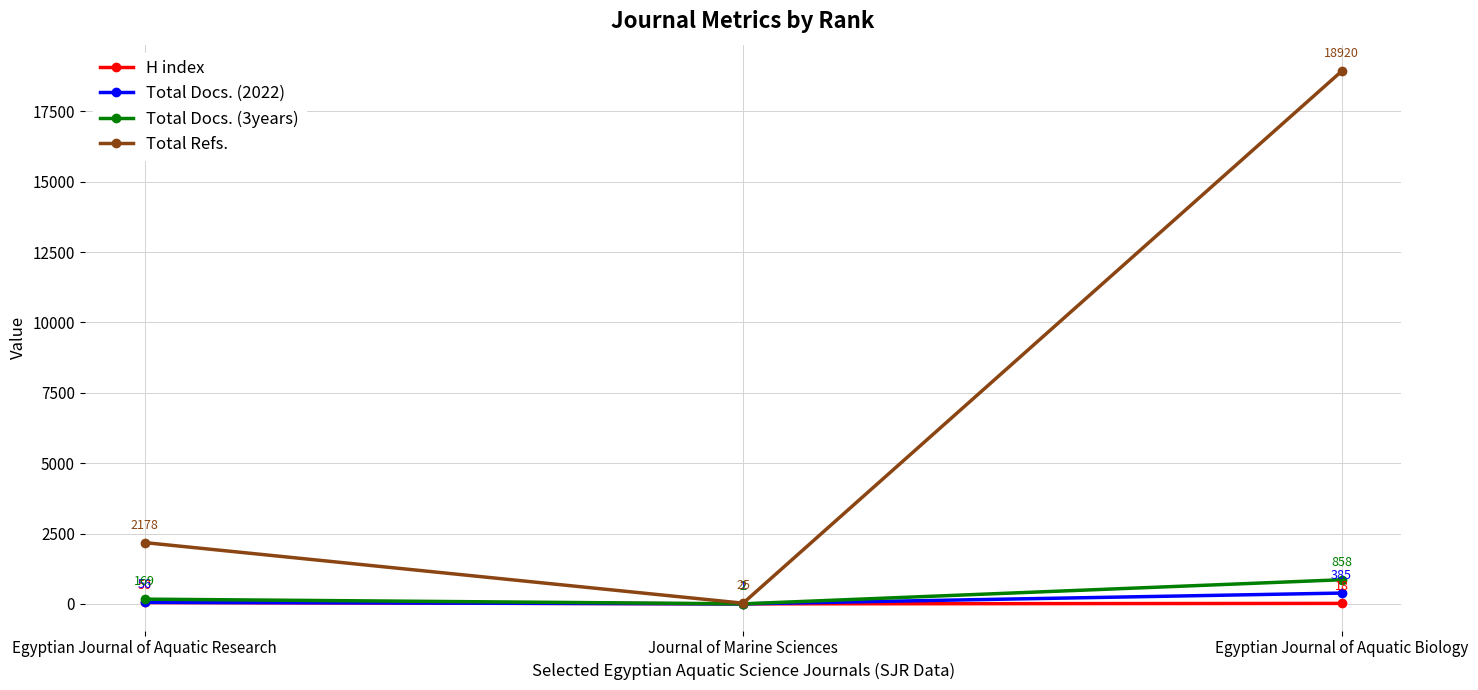

What is the minimum value for Total Docs. (2022)?

1